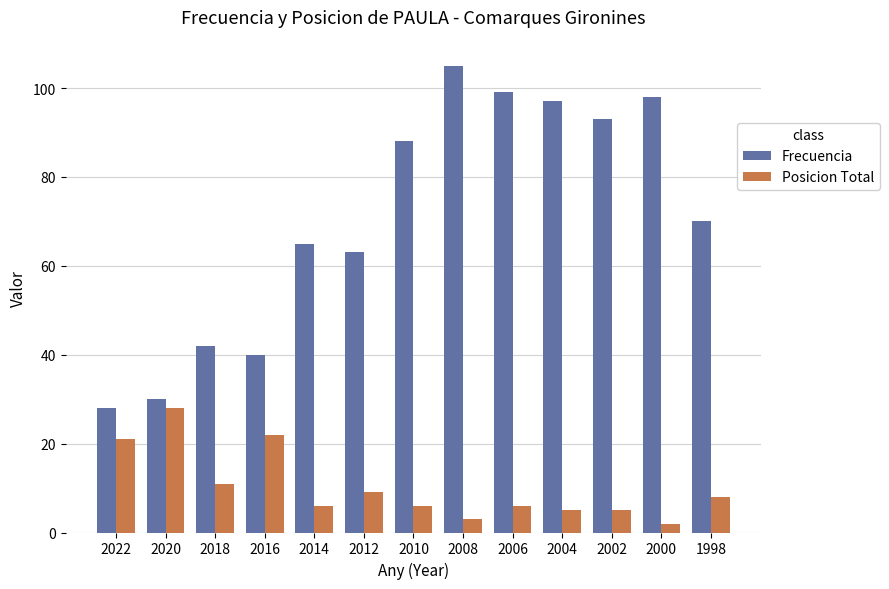

At how many categories does at least one series exceed 14?

13